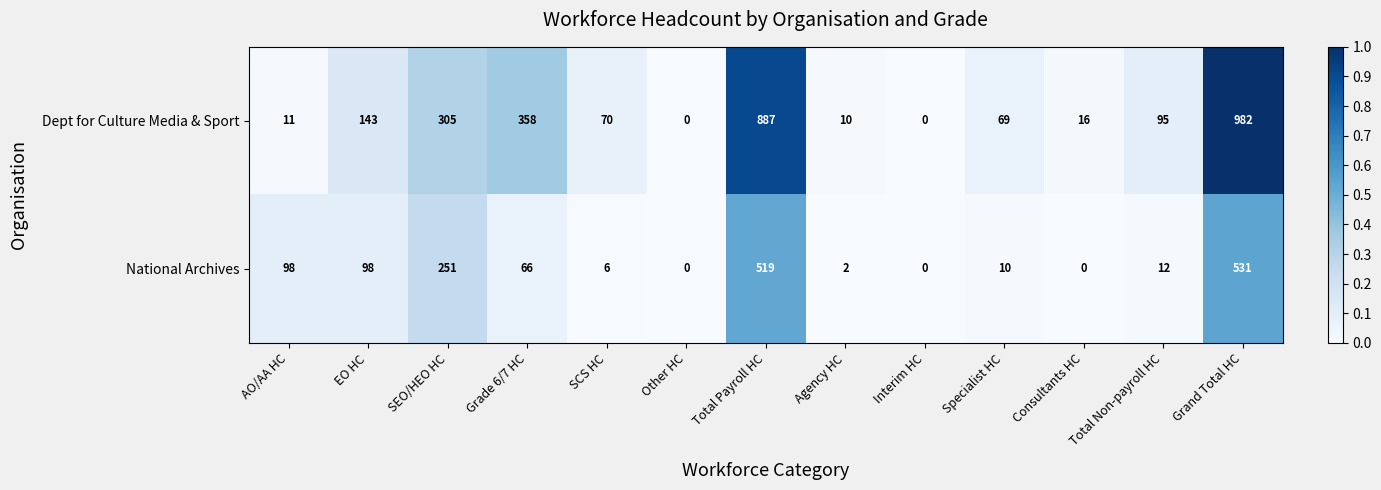

Rank the series by their average value, from lowest to highest.

National Archives, Dept for Culture Media & Sport